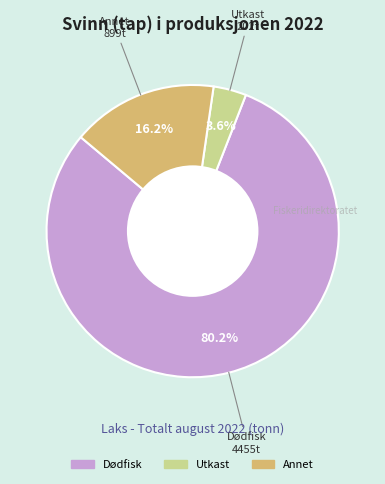

Is there a majority slice in this chart?

Yes